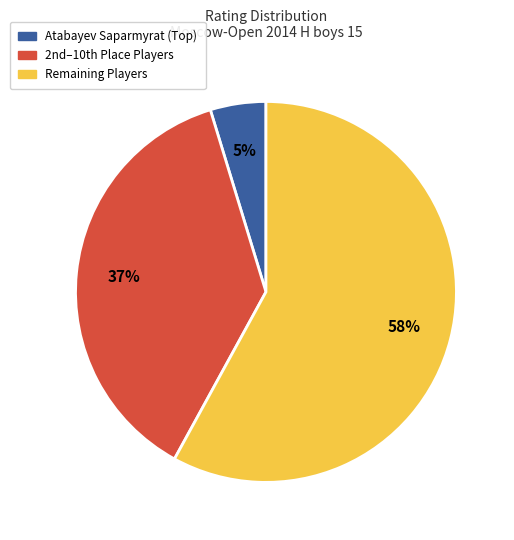

Is there any slice that represents more than half of the pie?

Yes